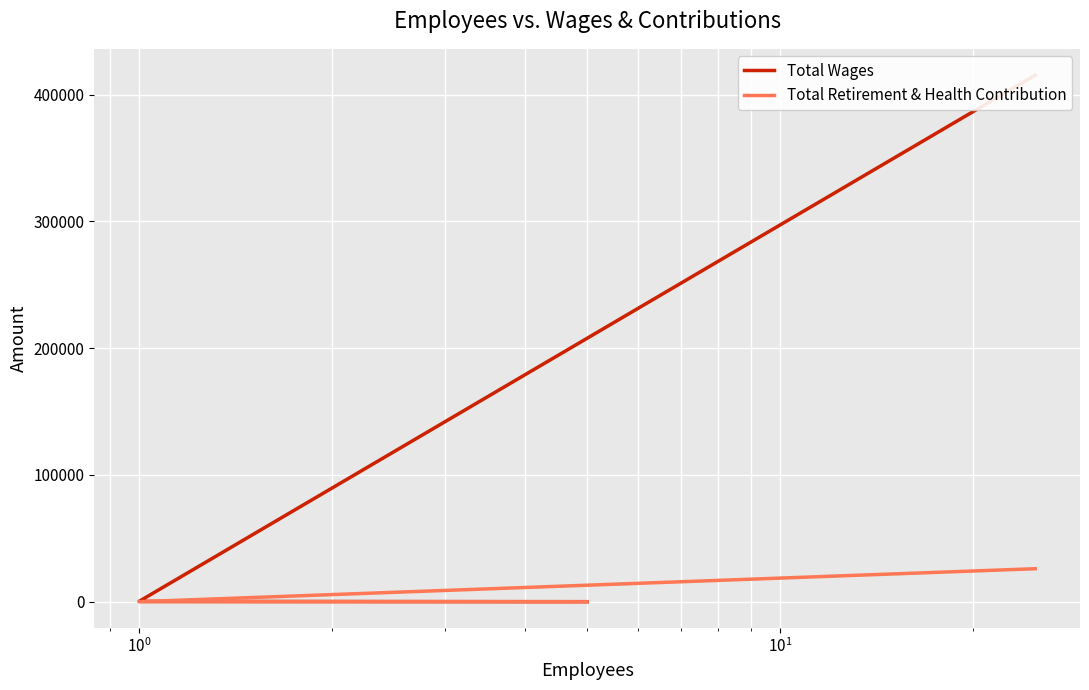

How many Total Retirement & Health Contribution values are between 0 and 26017?

3